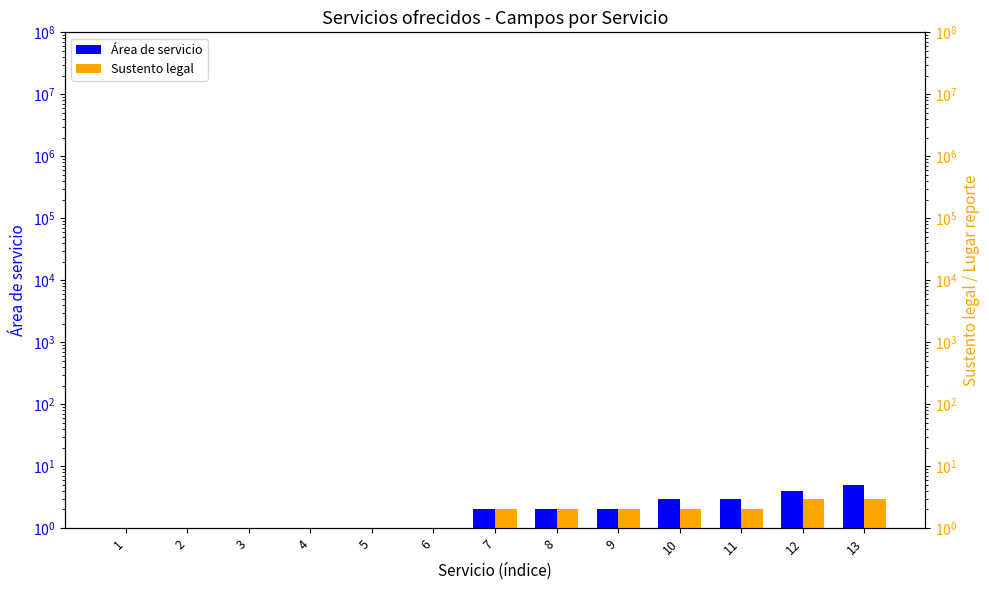

At which category does the chart reach its peak across all series?

13